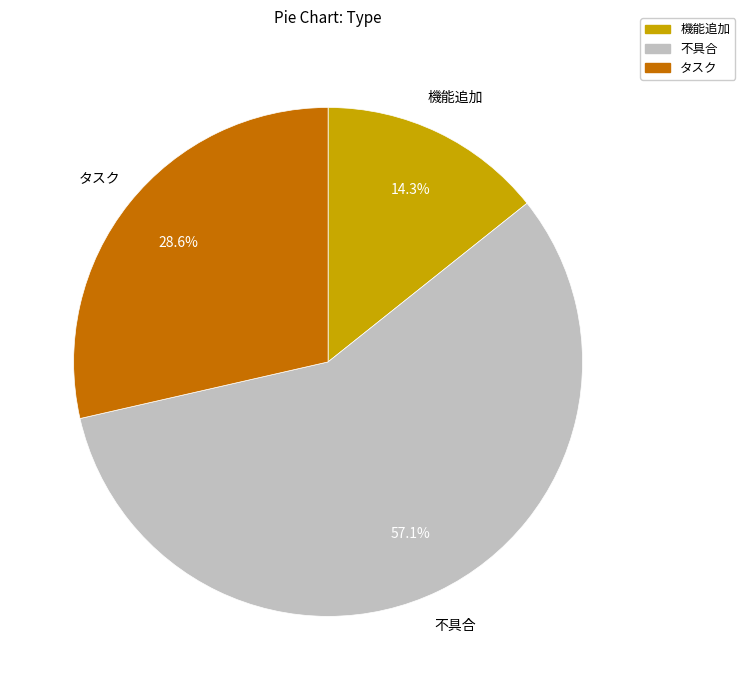

Is there any slice that represents more than half of the pie?

Yes